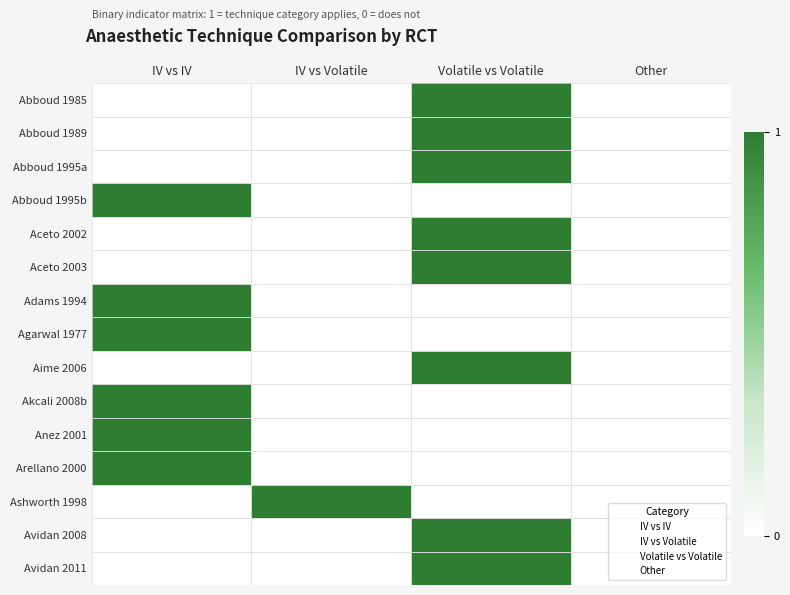

List the series in order of their peak value, highest first.

Abboud 1985, Abboud 1989, Abboud 1995a, Abboud 1995b, Aceto 2002, Aceto 2003, Adams 1994, Agarwal 1977, Aime 2006, Akcali 2008b, Anez 2001, Arellano 2000, Ashworth 1998, Avidan 2008, Avidan 2011